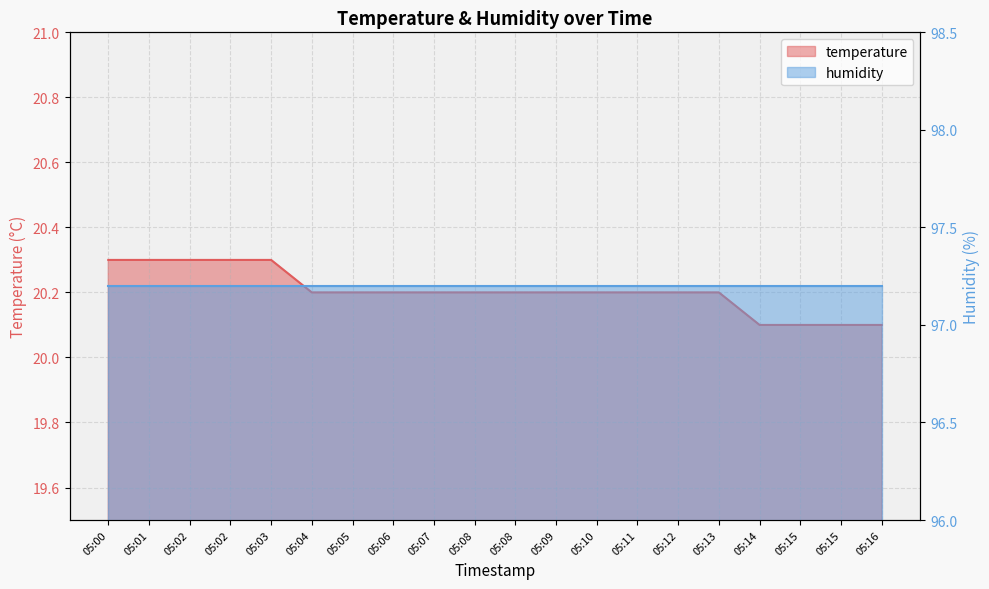

Between 05:03 and 05:08, which is larger?

05:03